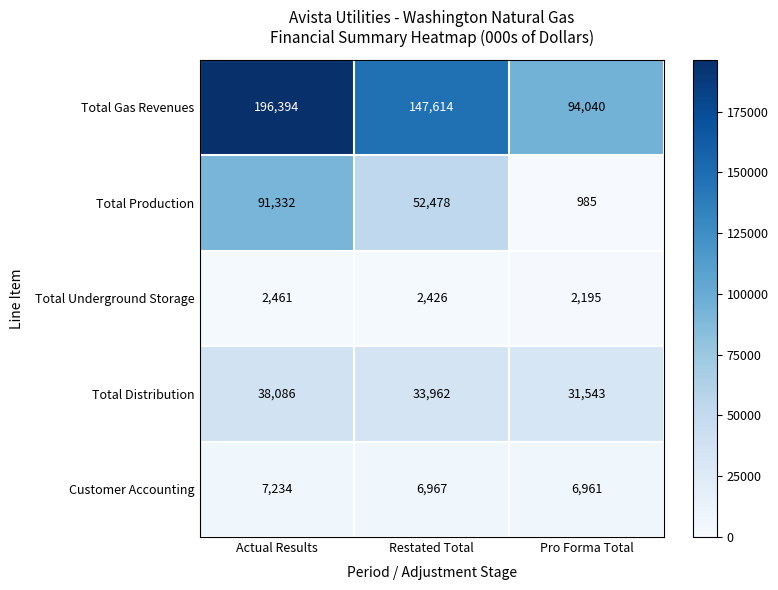

What is the difference between the Total Distribution values at Actual Results and Pro Forma Total?

6543